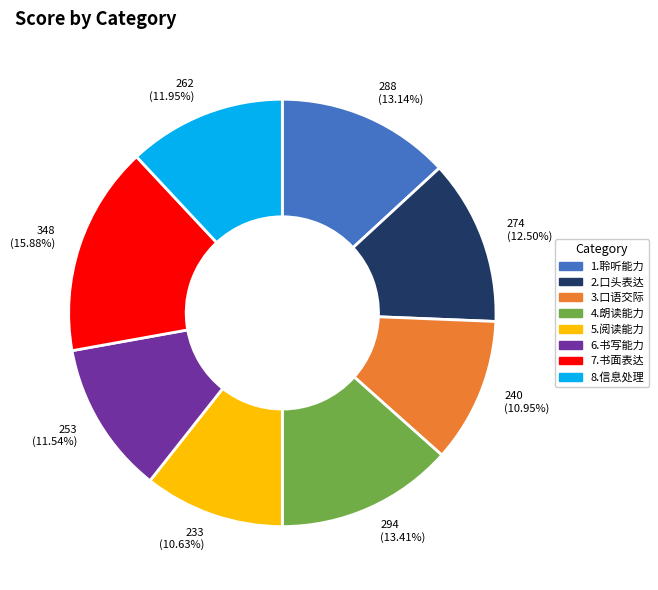

How many slices are in this pie chart?

8